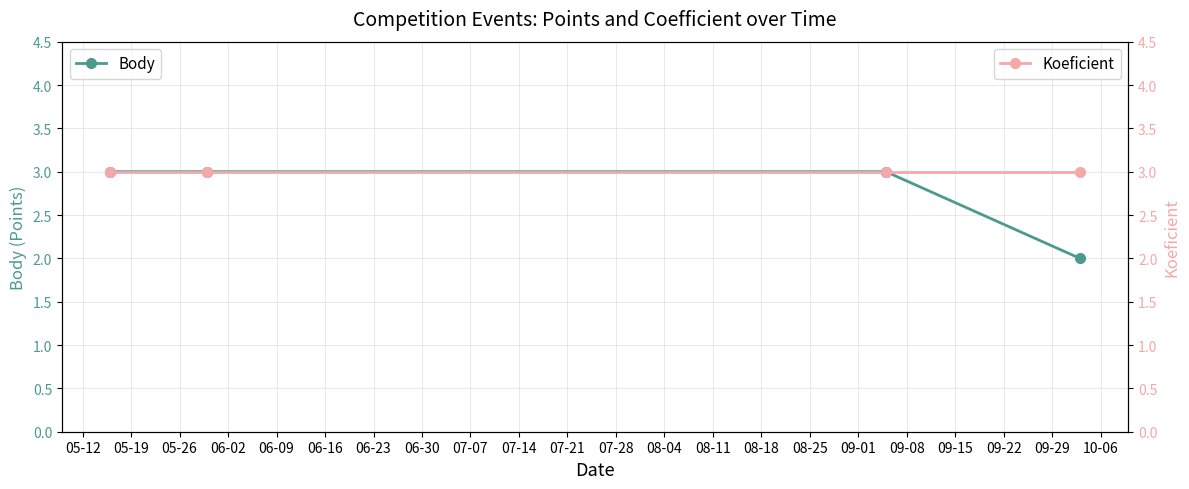

What is the maximum value for Body?

3